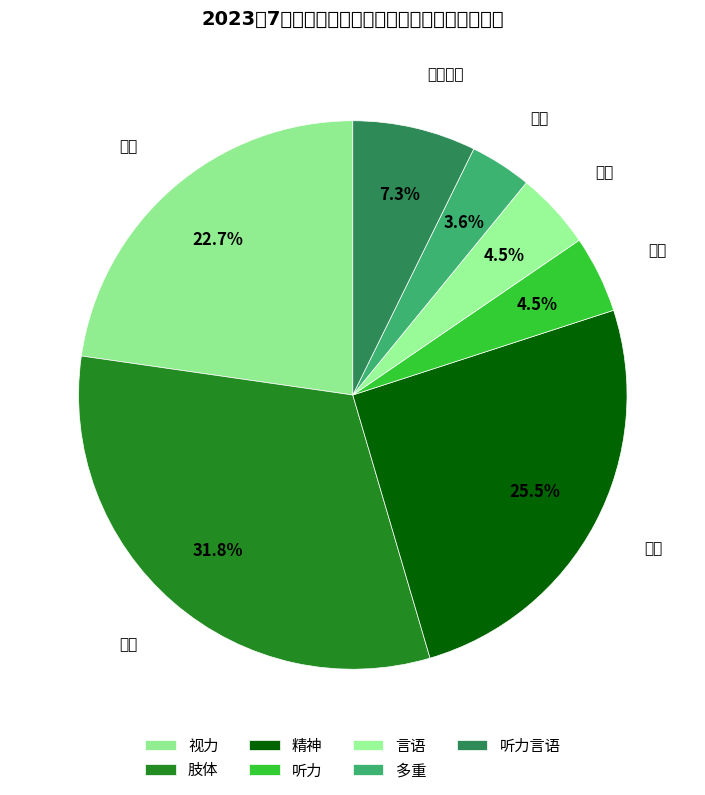

Is it true that 听力言语 is 19% of the pie?

False